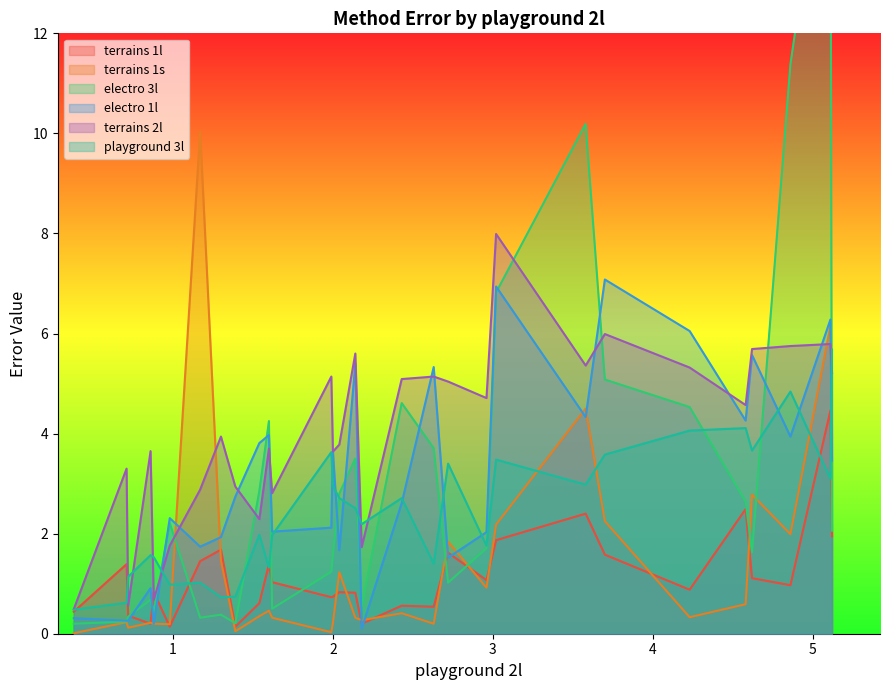

What is the difference between the second highest and minimum values in the terrains 2l series?

5.5